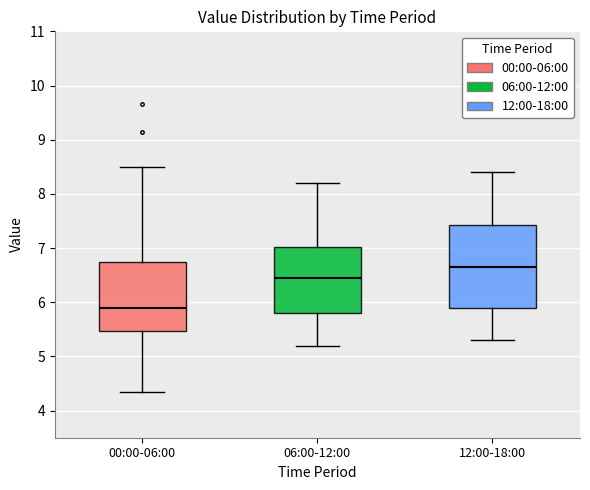

Which box is the tallest, from its lower edge to its upper edge?

12:00-18:00